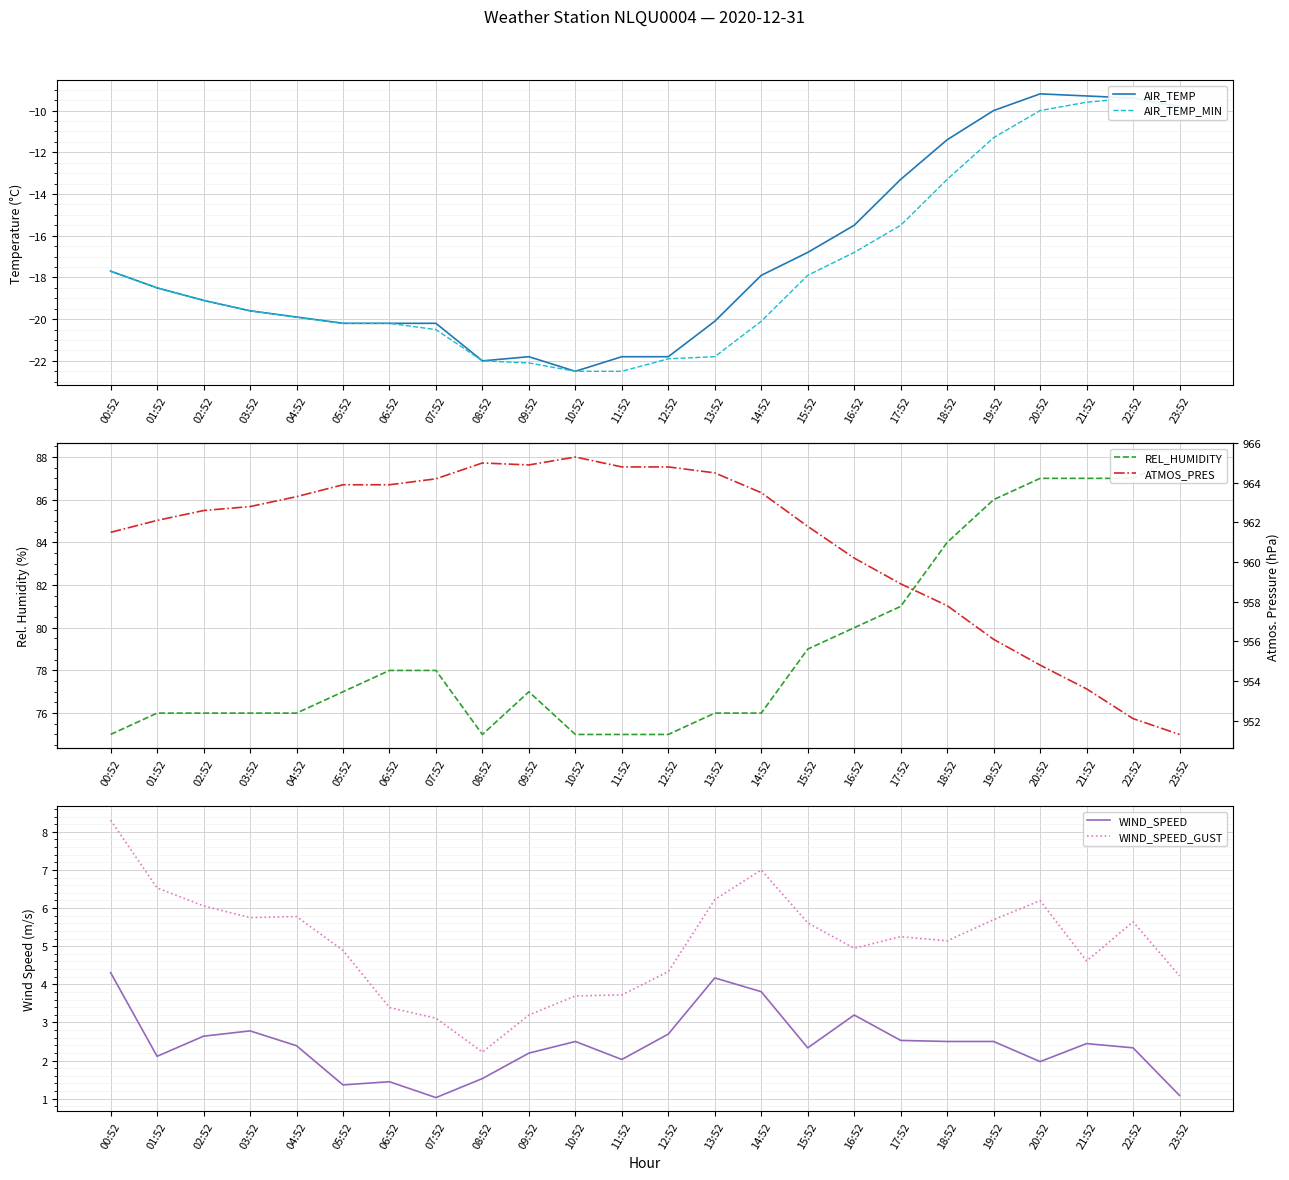

What is the spread (max minus min) of values at 02:52?

981.7